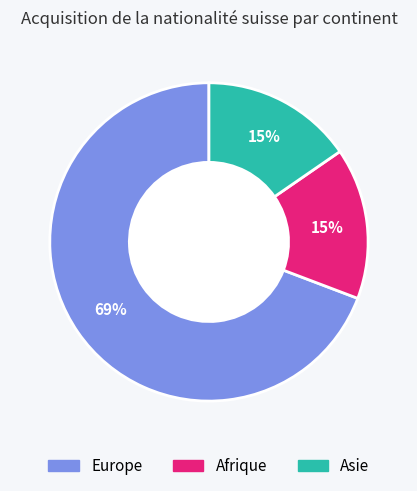

Is there a majority slice in this chart?

Yes